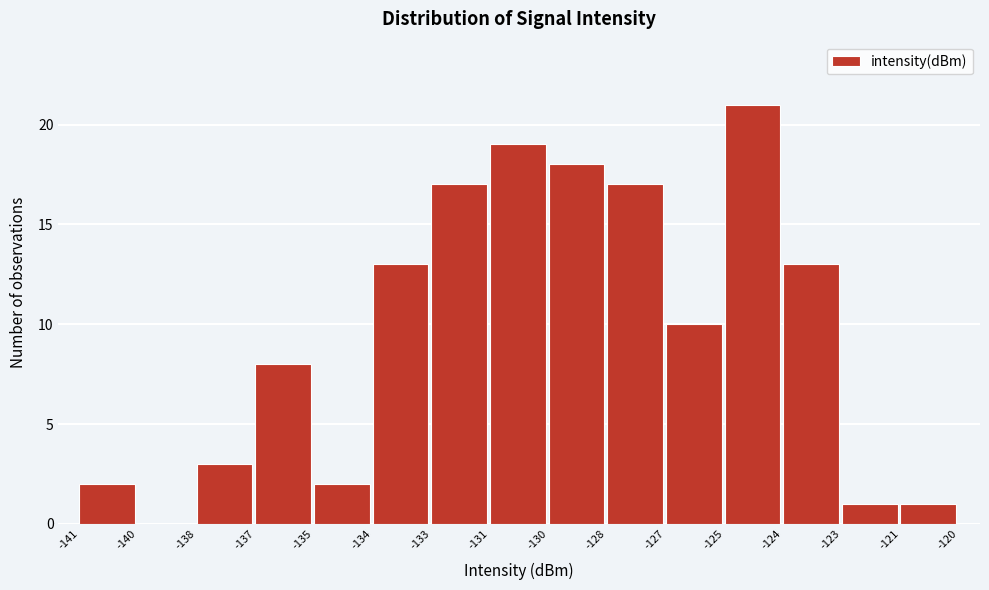

Reading left to right, extract all data points from this chart.

-141=2	-140=0	-138=3	-137=8	-135=2	-134=13	-133=17	-131=19	-130=18	-128=17	-127=10	-125=21	-124=13	-123=1	-121=1